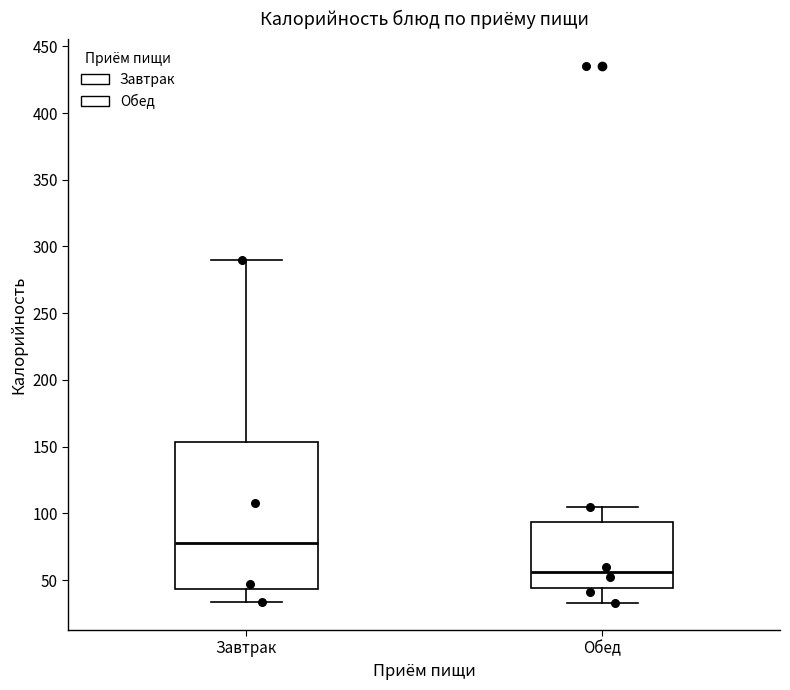

Comparing the boxes themselves (not the whiskers), which one is the tallest?

Завтрак